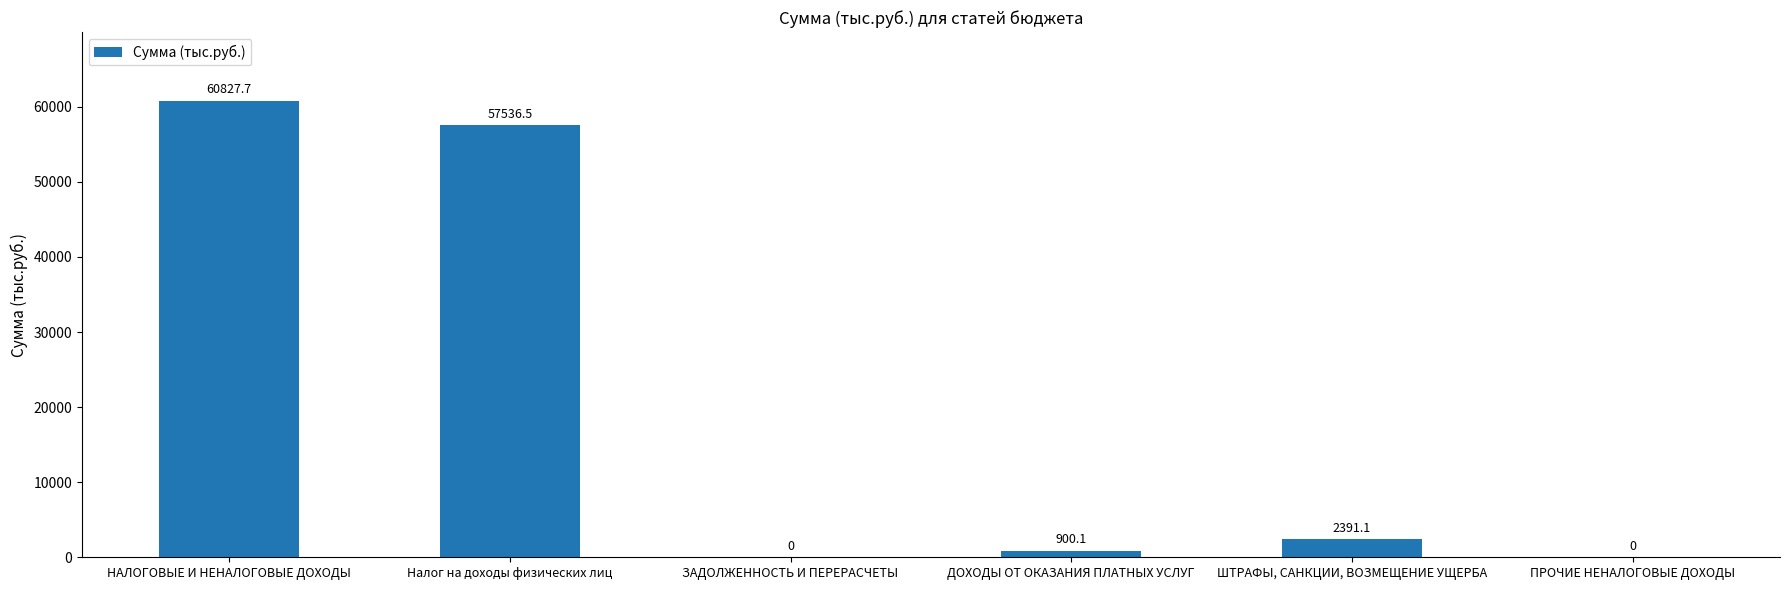

Reading left to right, transcribe all the data shown in this chart.

НАЛОГОВЫЕ И НЕНАЛОГОВЫЕ ДОХОДЫ=60827.7	Налог на доходы физических лиц=57536.5	ЗАДОЛЖЕННОСТЬ И ПЕРЕРАСЧЕТЫ=0.0	ДОХОДЫ ОТ ОКАЗАНИЯ ПЛАТНЫХ УСЛУГ=900.1	ШТРАФЫ, САНКЦИИ, ВОЗМЕЩЕНИЕ УЩЕРБА=2391.1	ПРОЧИЕ НЕНАЛОГОВЫЕ ДОХОДЫ=0.0